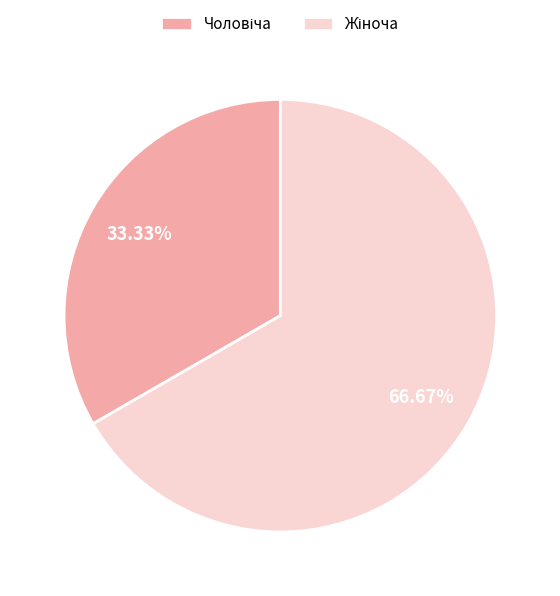

What is the smallest slice in the pie chart?

Чоловіча